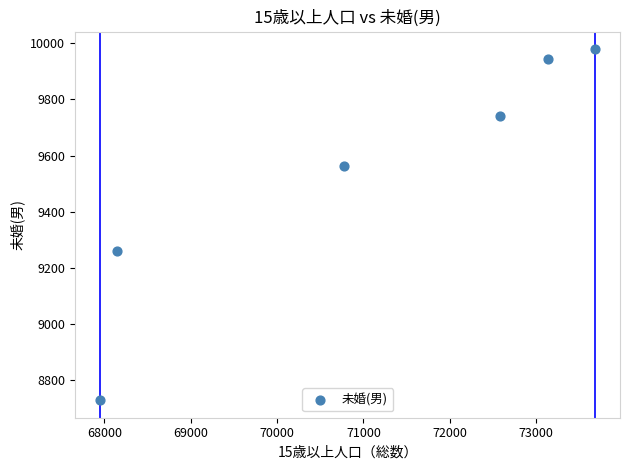

What is the range of X values (max minus min)?

5738